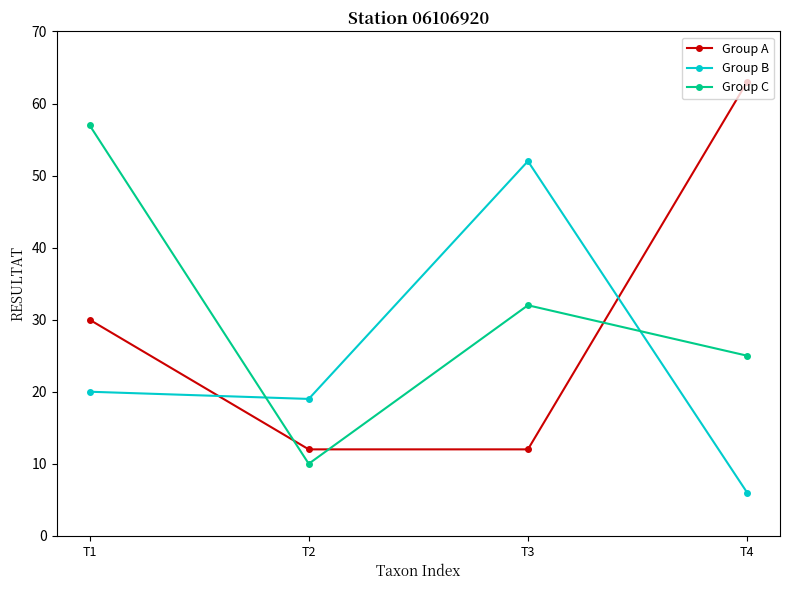

What is the average value of the Group C series?

31